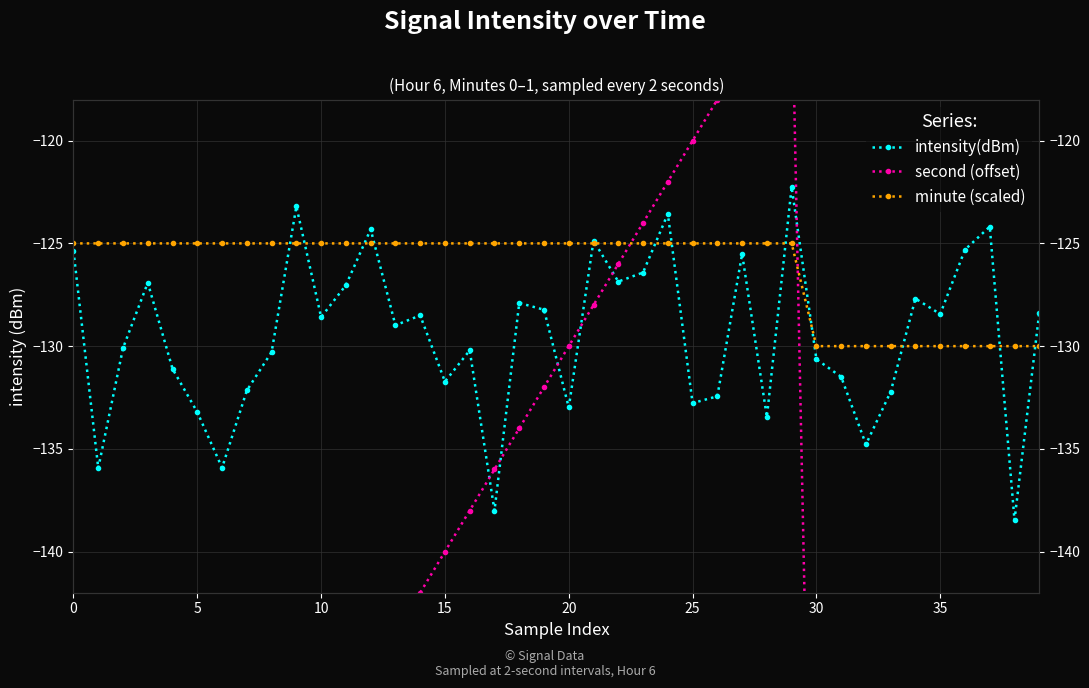

True or false: minute (scaled) has more than 2 points higher than both neighbors.

False